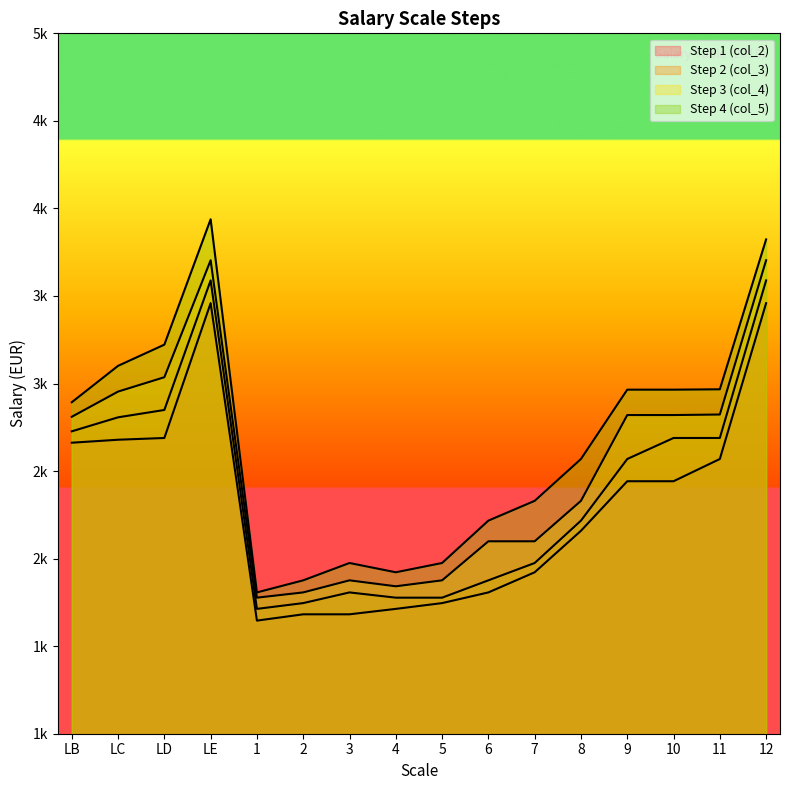

At which category is the sum across all series the highest?

LE